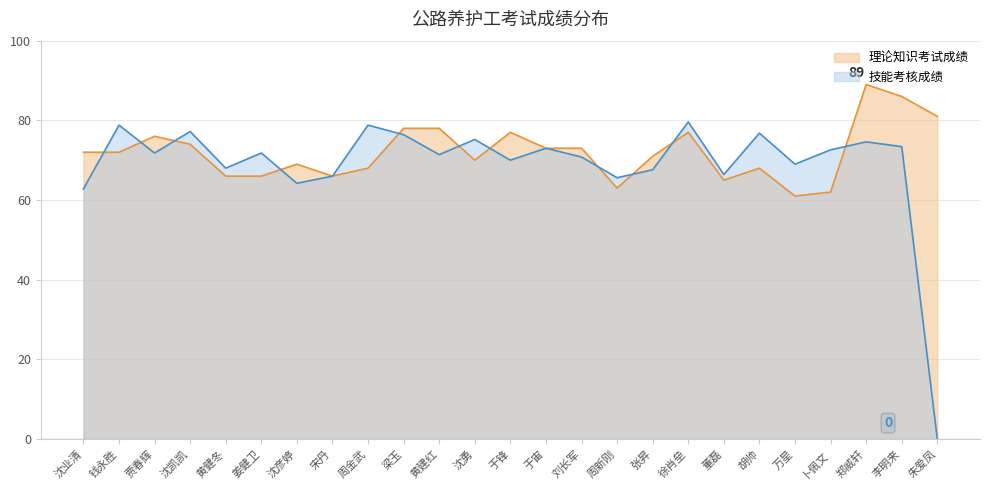

What is the difference between the maximum and minimum values in the 理论知识考试成绩 series?

28.0